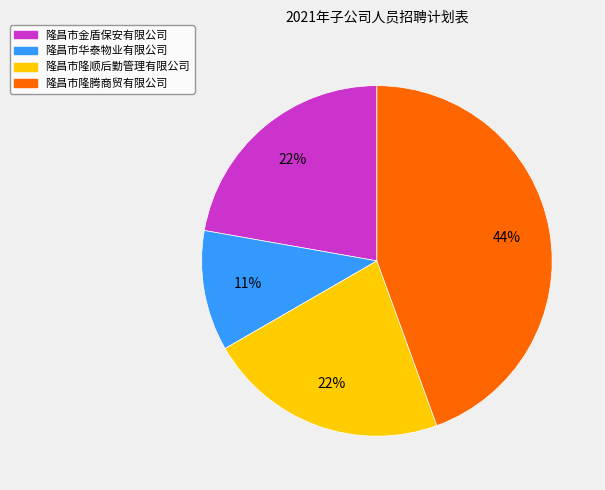

Between 隆昌市隆顺后勤管理有限公司 and 隆昌市隆腾商贸有限公司, which is larger?

隆昌市隆腾商贸有限公司